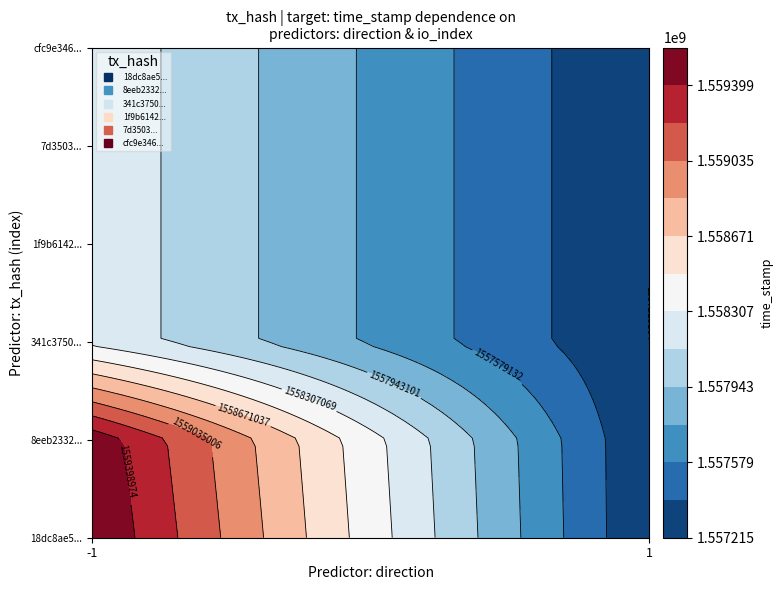

What is the difference between the highest and lowest values at direction?

2